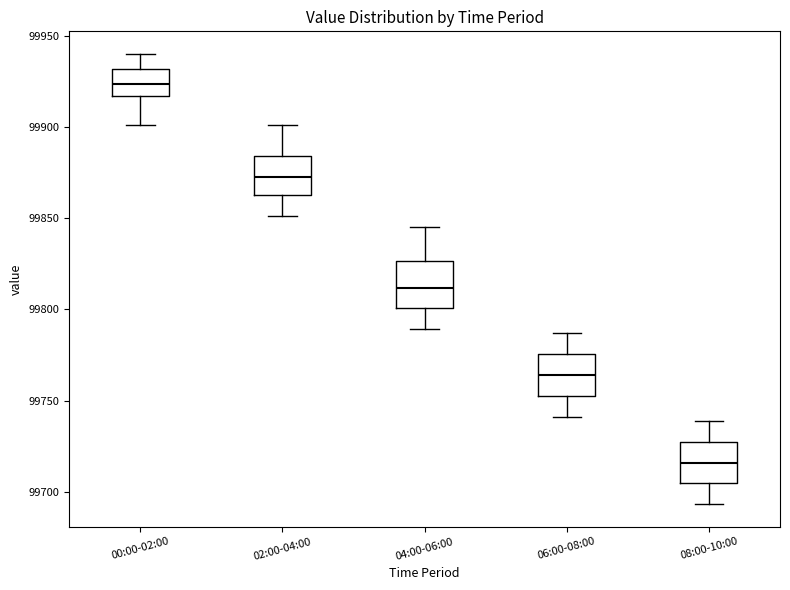

Which box has the highest median line?

00:00-02:00